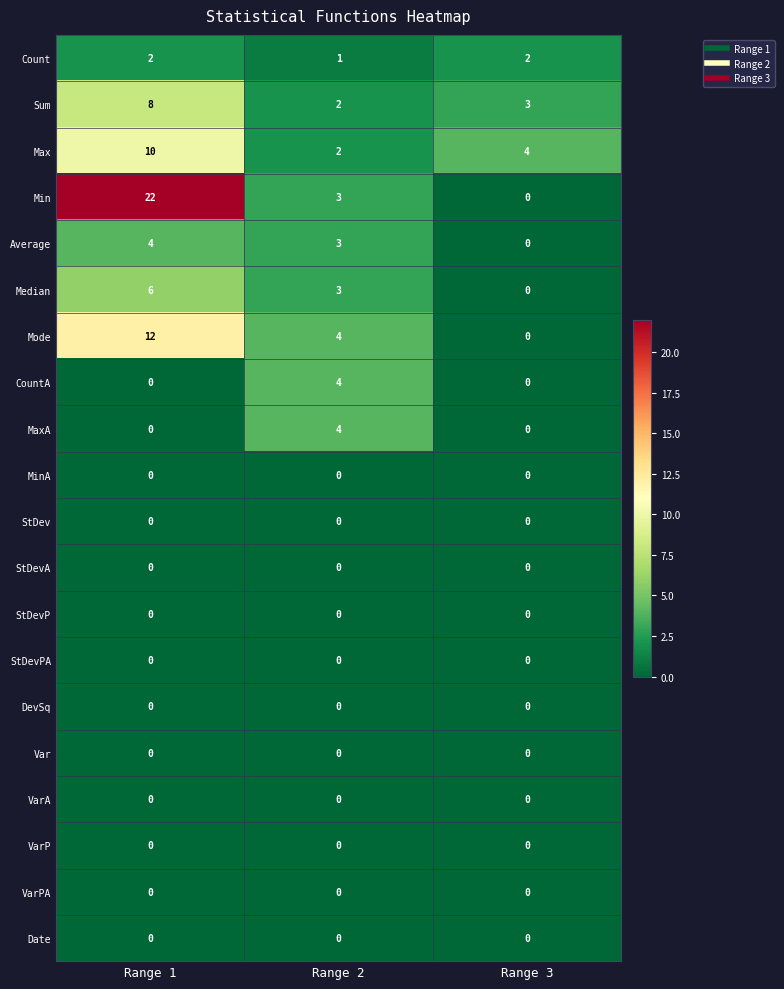

Which category has the highest value in the Sum series?

Range 1